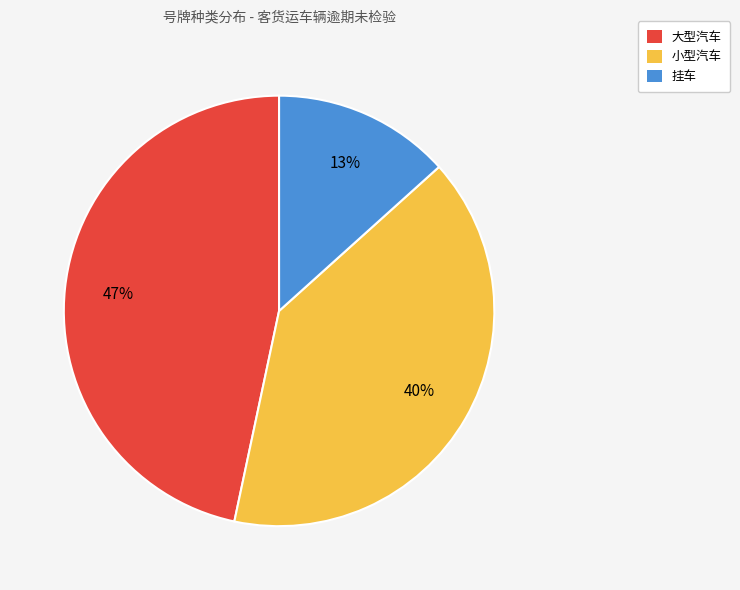

Which has a higher value, 小型汽车 or 挂车?

小型汽车